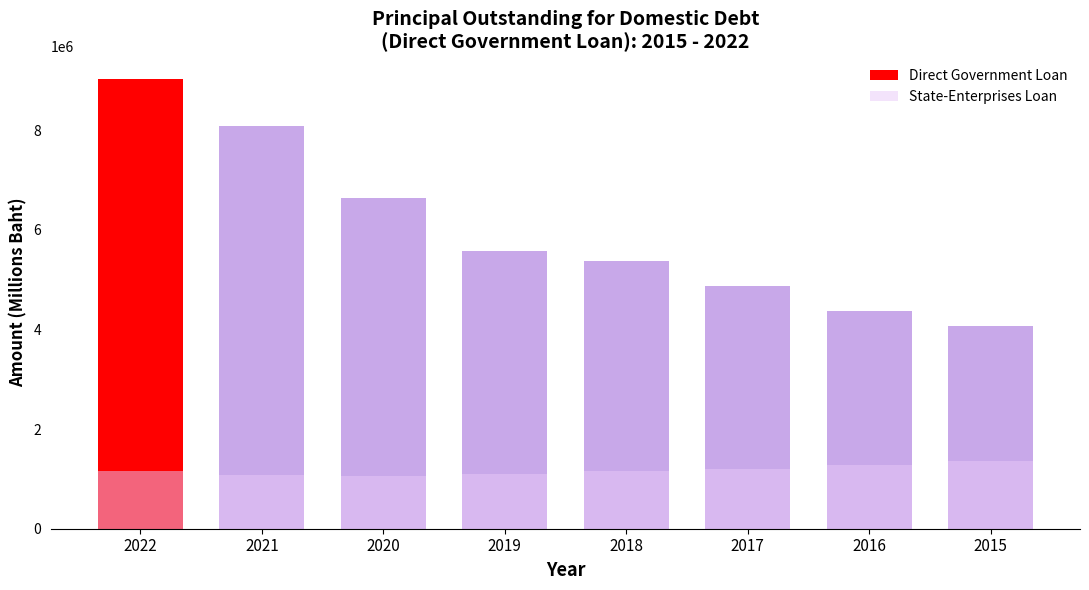

Which category has the highest value across all series?

2022